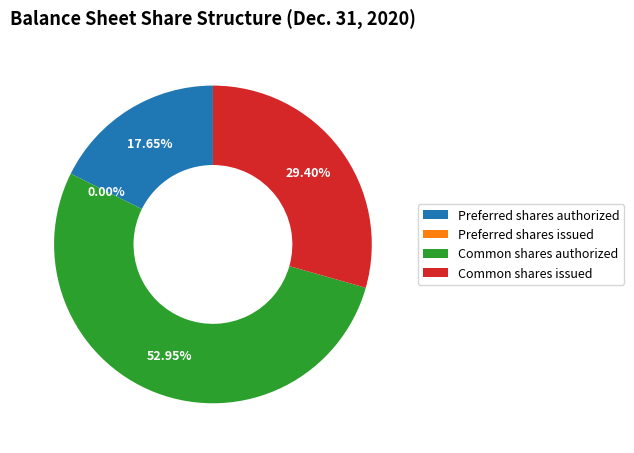

Which category has the smallest portion of the pie?

Preferred shares issued